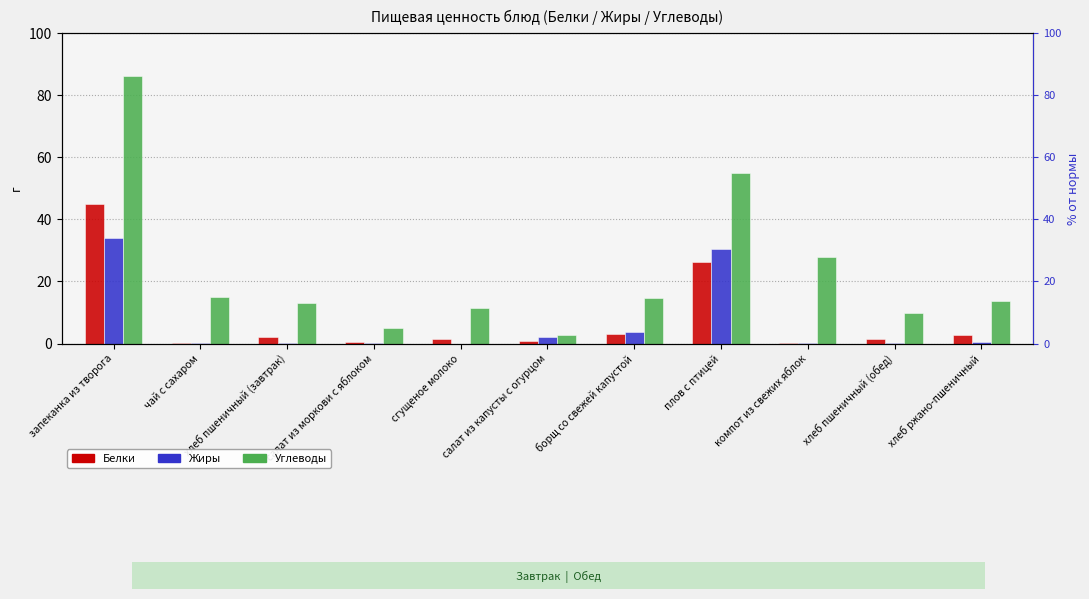

Are the bars horizontal?

No